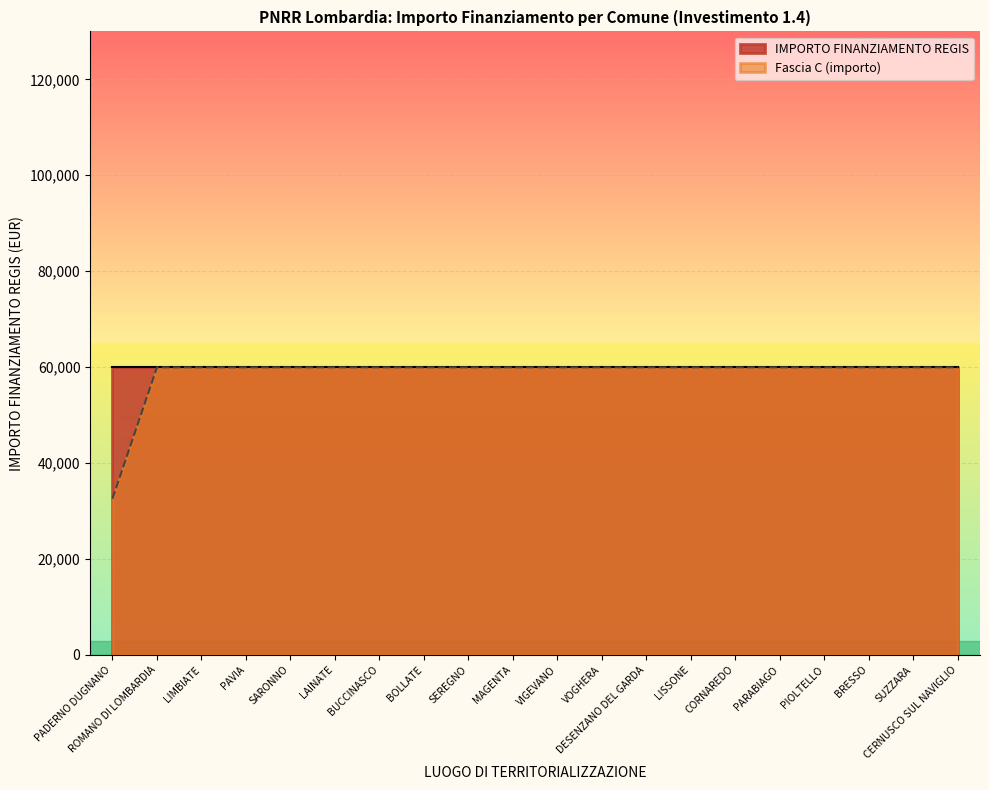

What is the average value?

58597